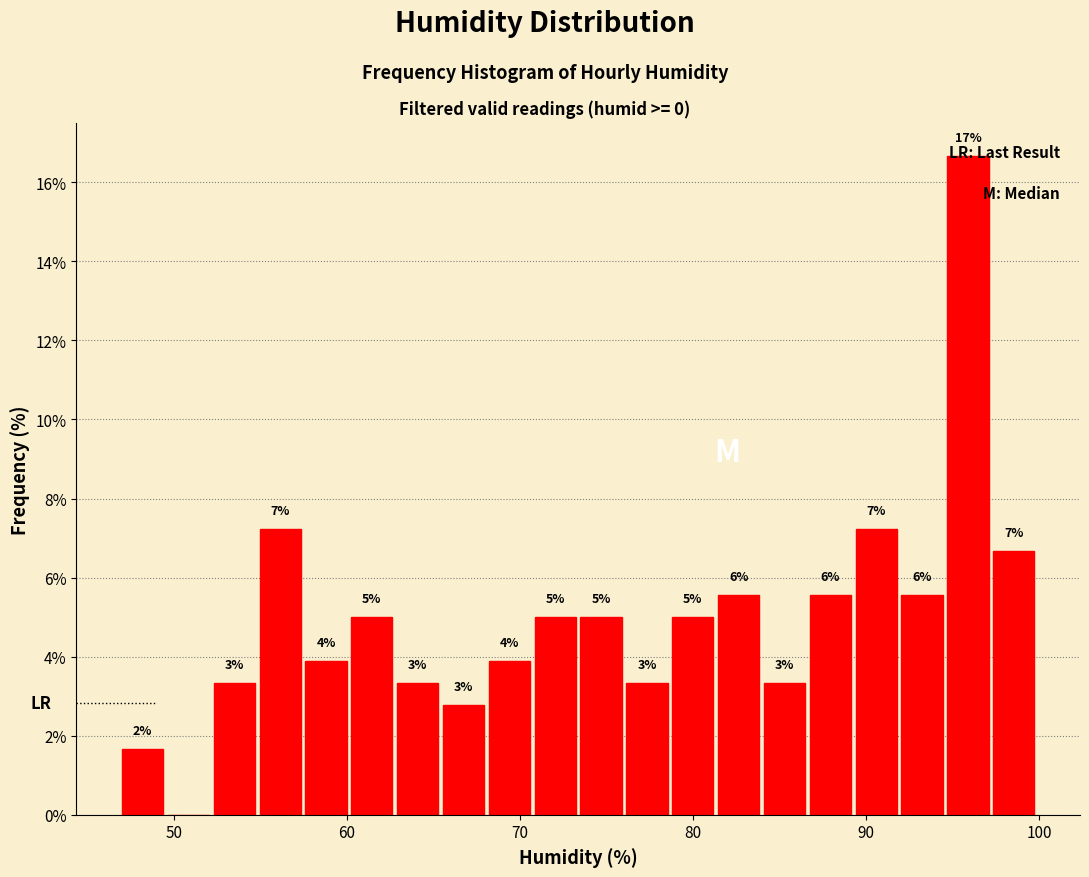

Around what value on the x-axis is the tallest bar? Give the approximate position of its centre, as read against the axis.

96